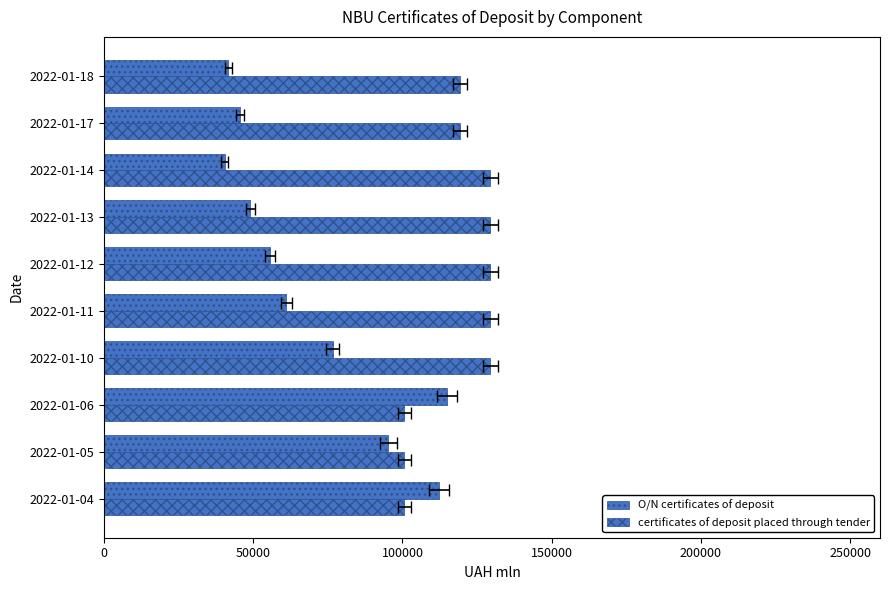

What is the sum of all certificates of deposit placed through tender values?

1188055